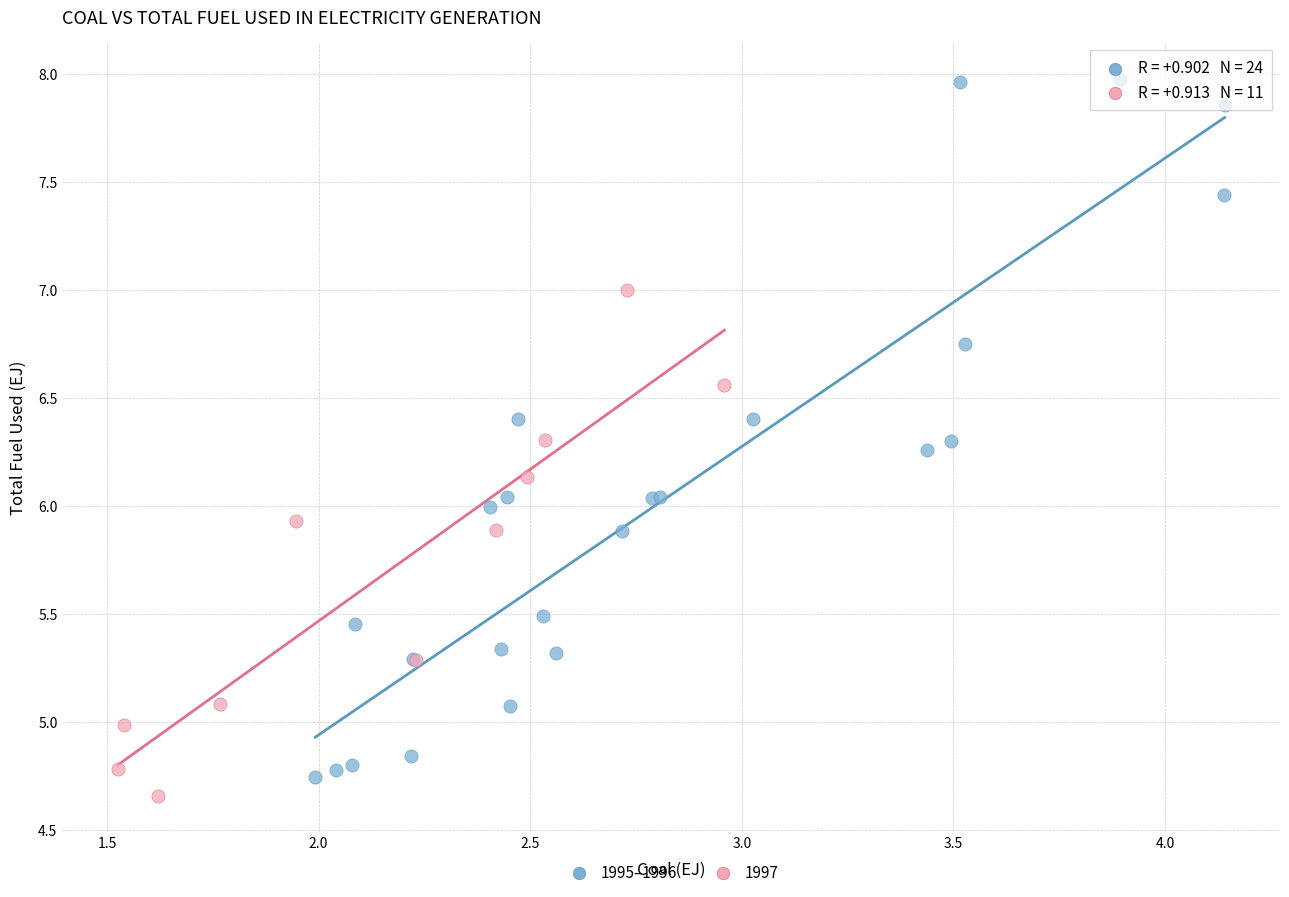

Which series reaches the maximum Y coordinate?

1995–1996